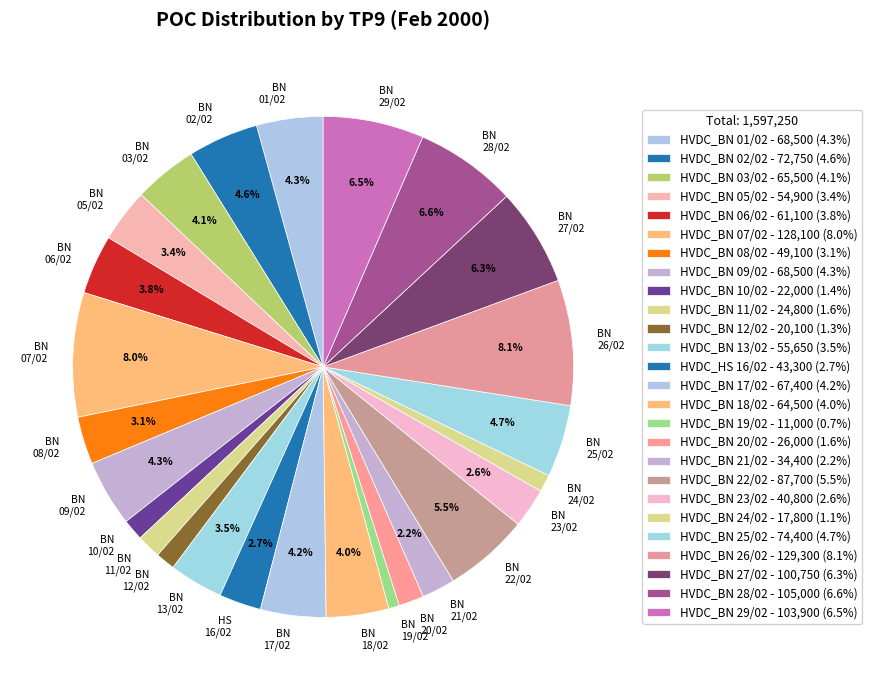

Which has a higher value, BN 24/02 or BN 13/02?

BN 13/02